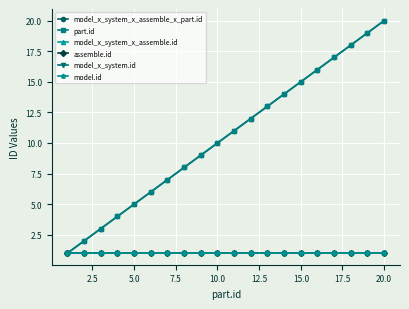

What is the lowest value of the model.id series?

1